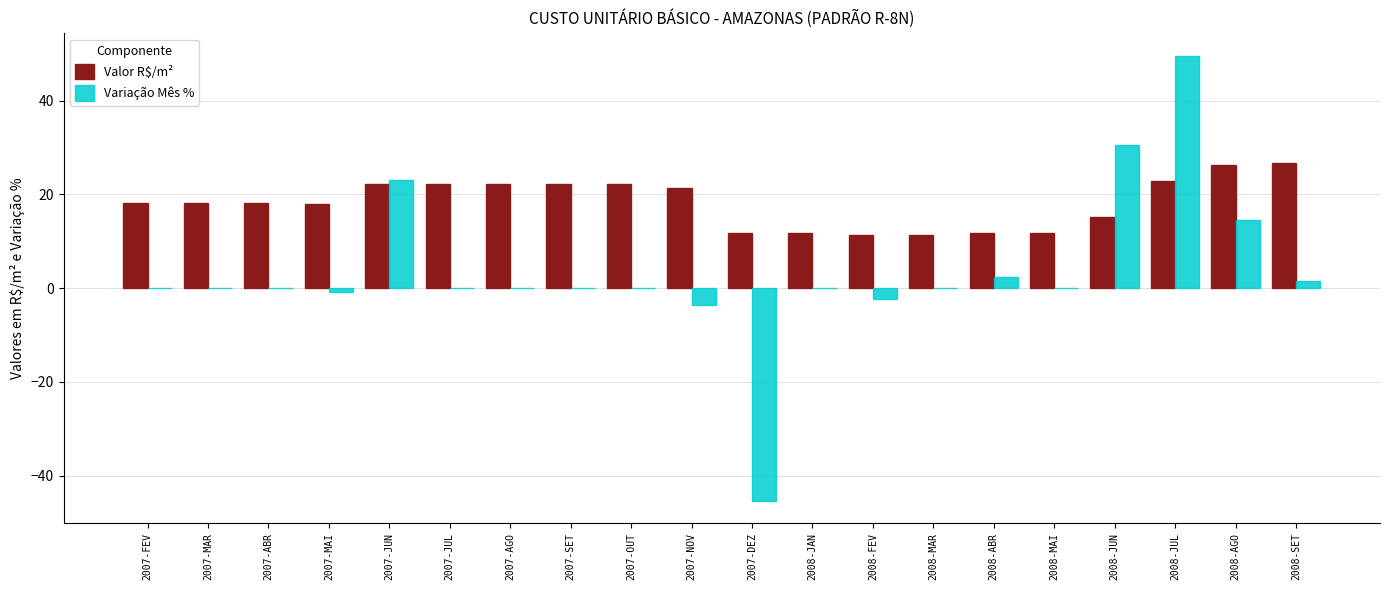

Between 2007-JUN and 2007-SET, which series saw the biggest shift?

Variação Mês %